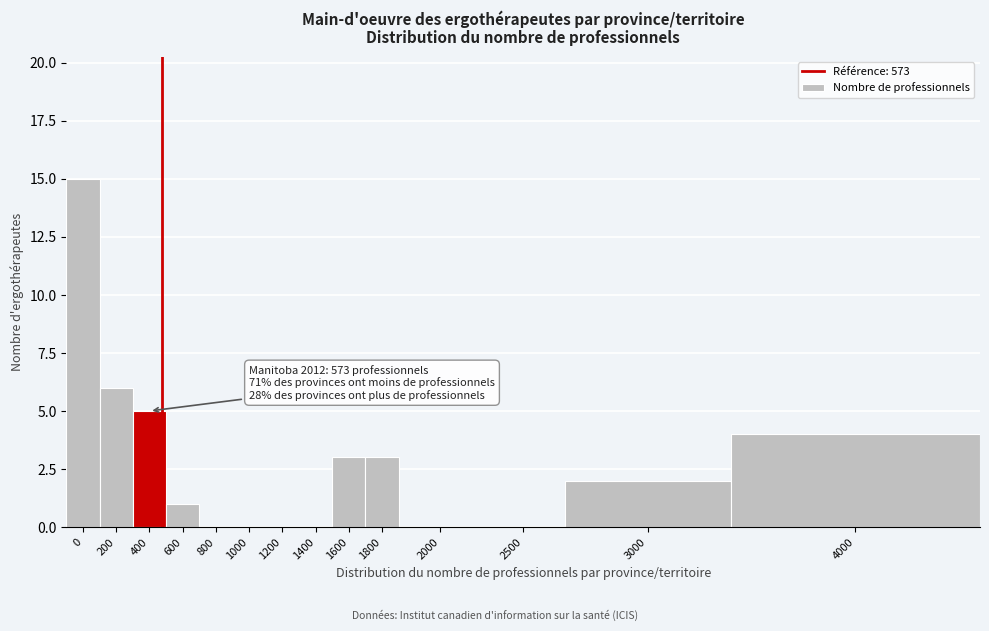

Reading left to right, transcribe all the data shown in this chart.

0=15	200=6	400=5	600=1	800=0	1000=0	1200=0	1400=0	1600=3	1800=3	2000=0	2500=0	3000=2	4000=4